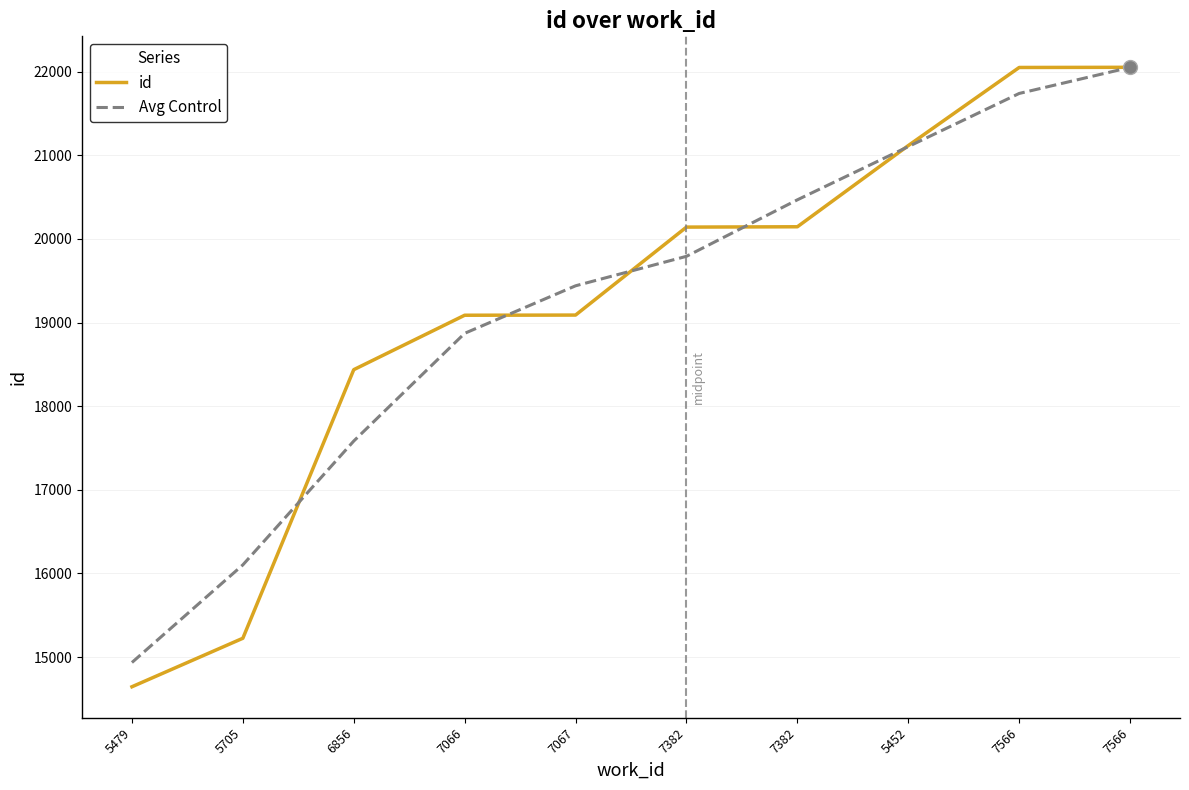

The value of Avg Control at 7382 is 19792.7. True or false?

True